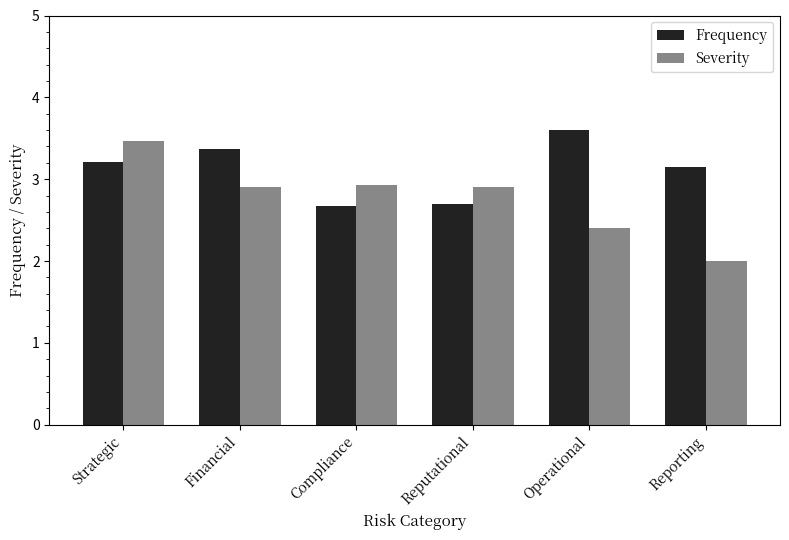

How many bars are there in each group?

2